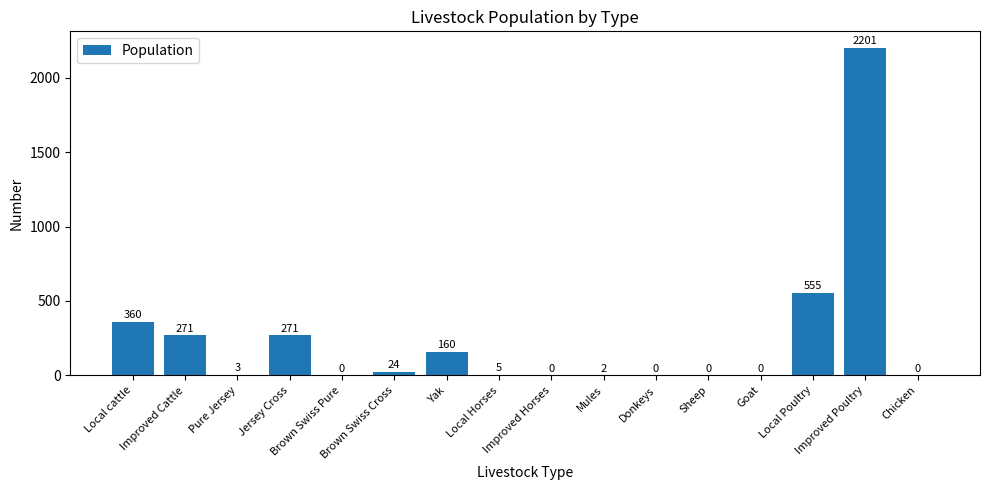

Reading right to left, list all the values displayed in this chart.

0	2201	555	0	0	0	2	0	5	160	24	0	271	3	271	360